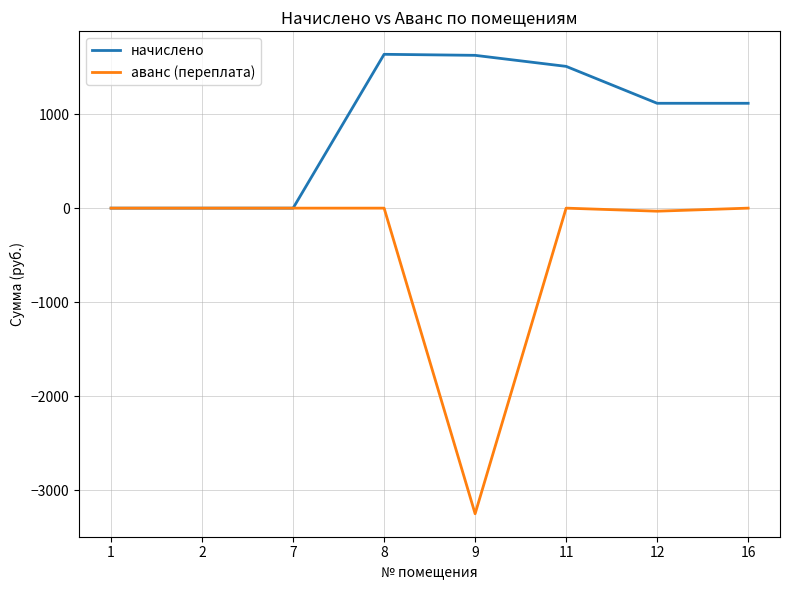

The начислено series shows 1635.0 at 8. True or false?

True